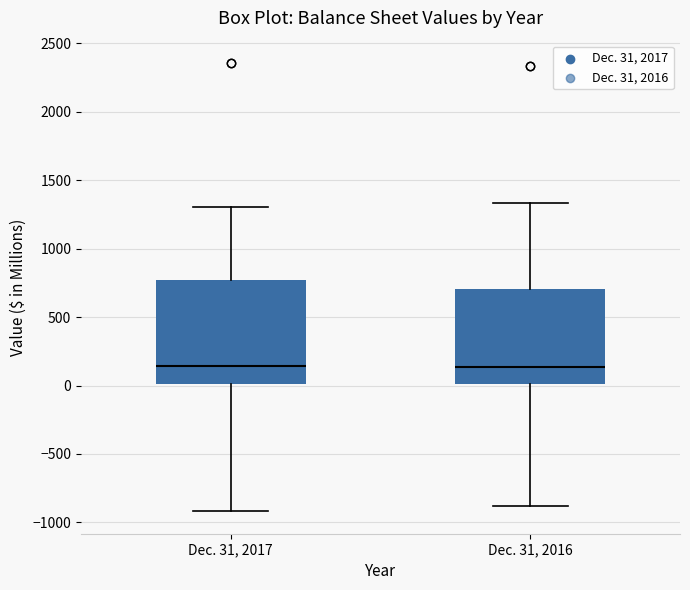

Comparing the boxes themselves (not the whiskers), which one is the tallest?

Dec. 31, 2017